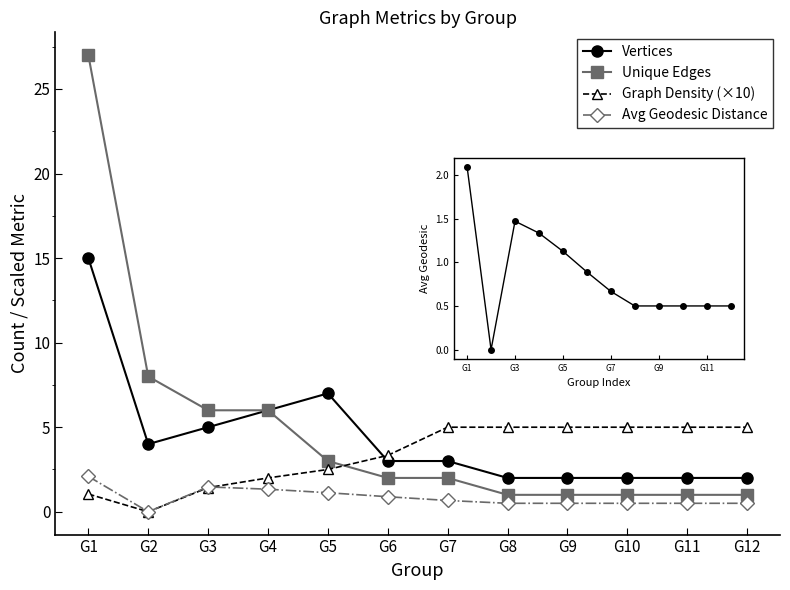

What is the sum of all Graph Density (×10) values?

40.3